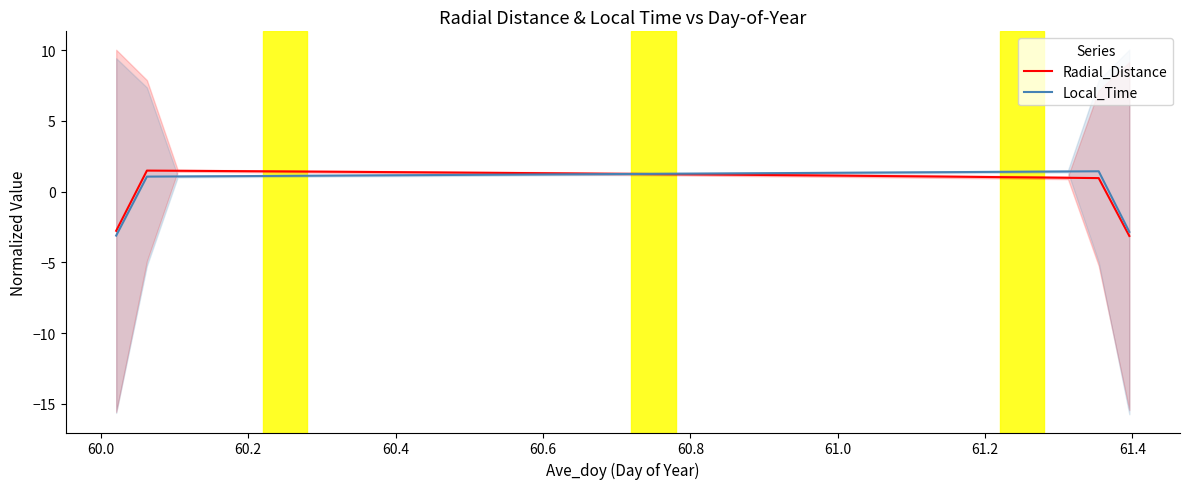

What are all the series names shown in the legend?

Radial_Distance, Local_Time